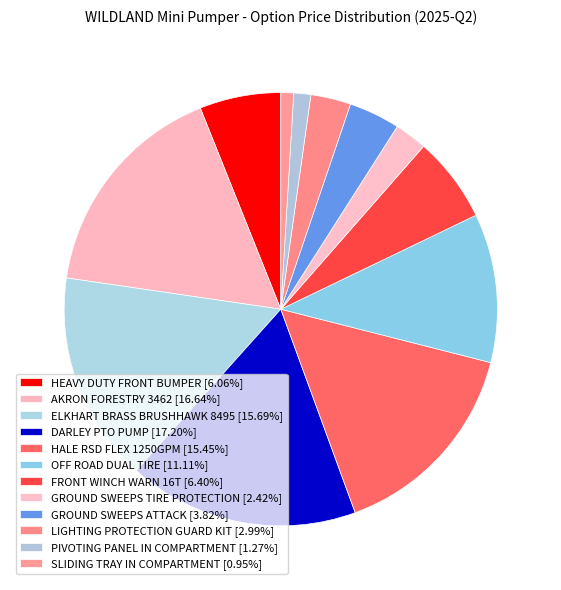

How many slices are in this pie chart?

12